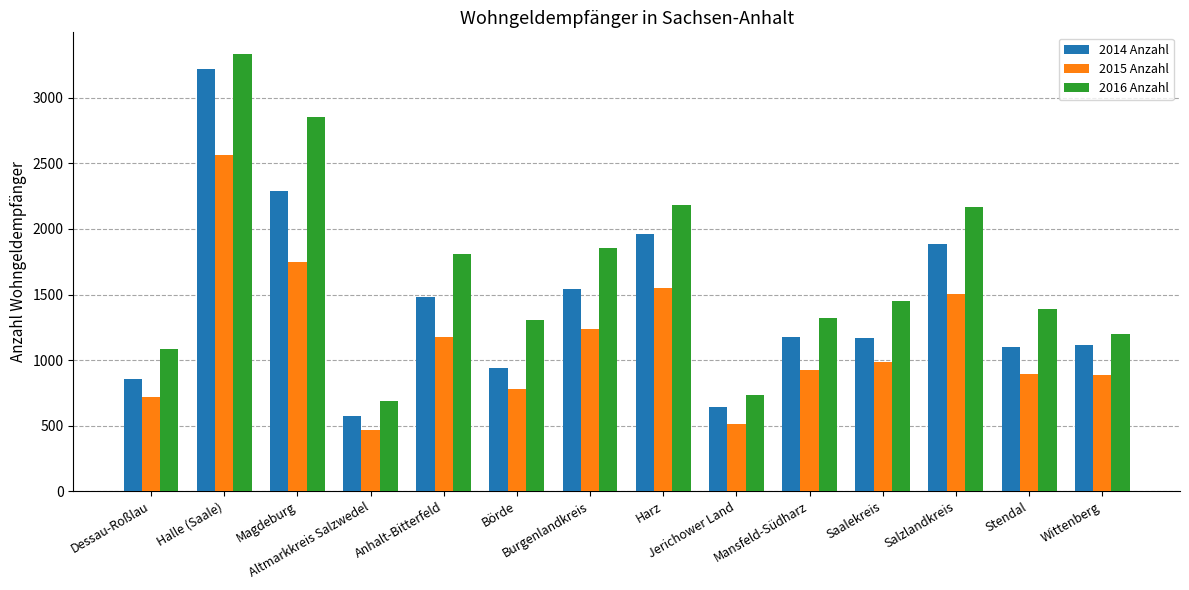

What is the spread (max minus min) of values at Wittenberg?

317